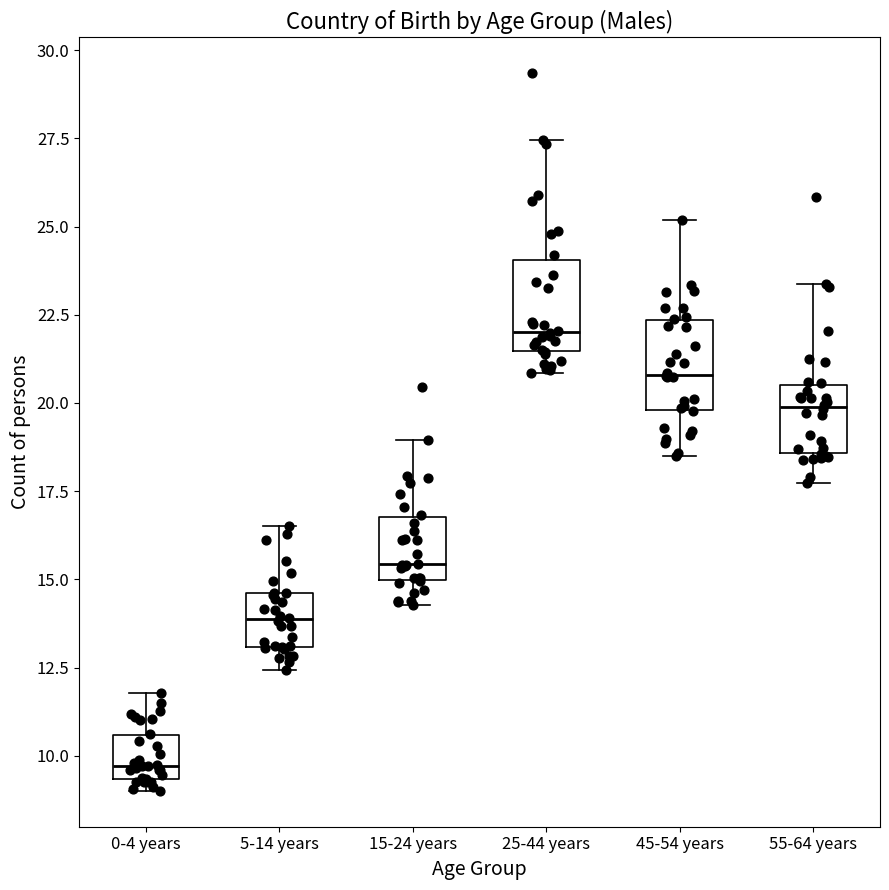

Where is the lower edge of the box for 45-54 years on the y-axis? The values are not printed on the chart, so give them approximately, as read against the axis.

20.0